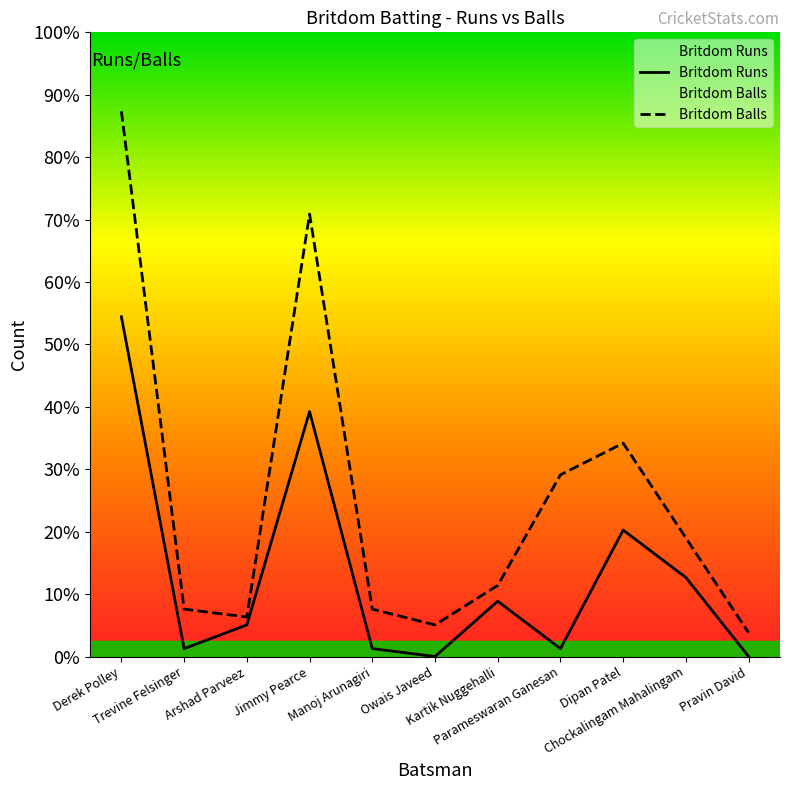

Does the chart display data point markers on the line(s)?

No